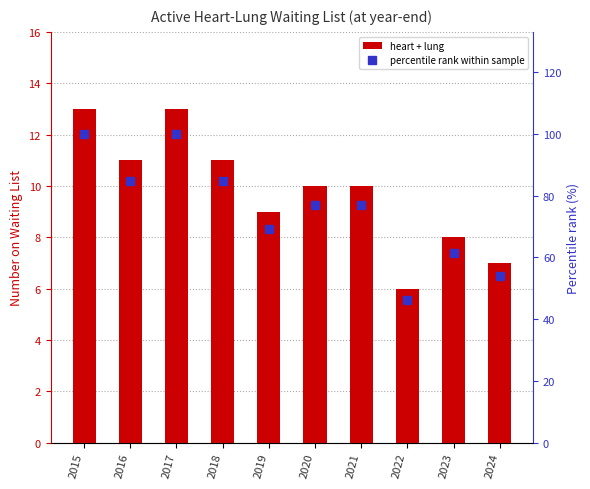

What is the minimum value for heart + lung?

6.0